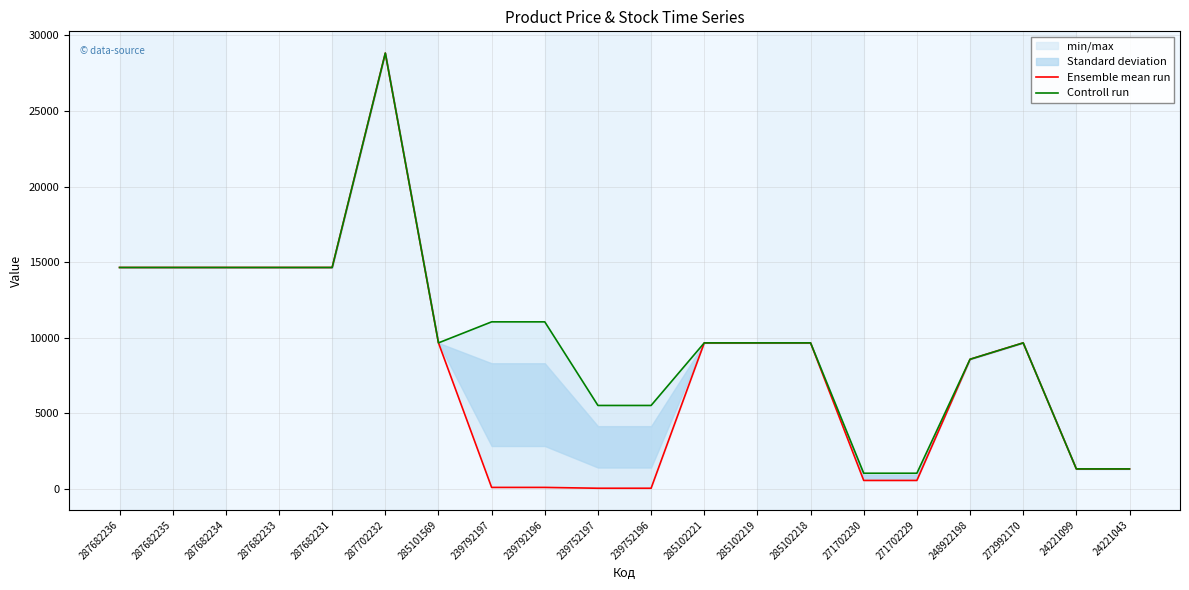

True or false: Ensemble mean run and Controll run intersect in this chart.

False